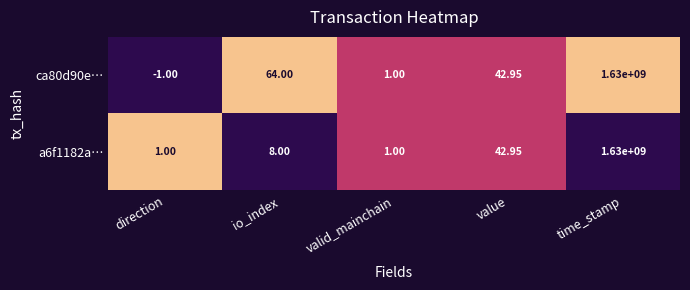

Is the value of ca80d90e… at direction greater than the value of a6f1182a… at direction?

No